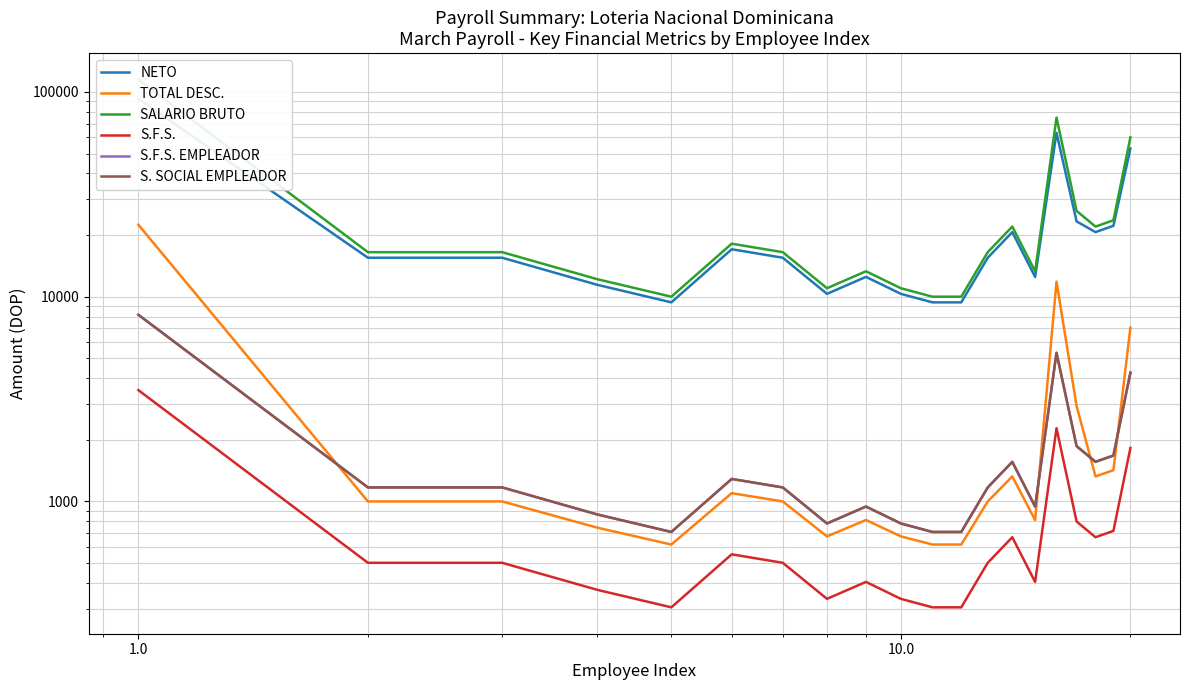

True or false: S. SOCIAL EMPLEADOR and SALARIO BRUTO cross at least once.

False